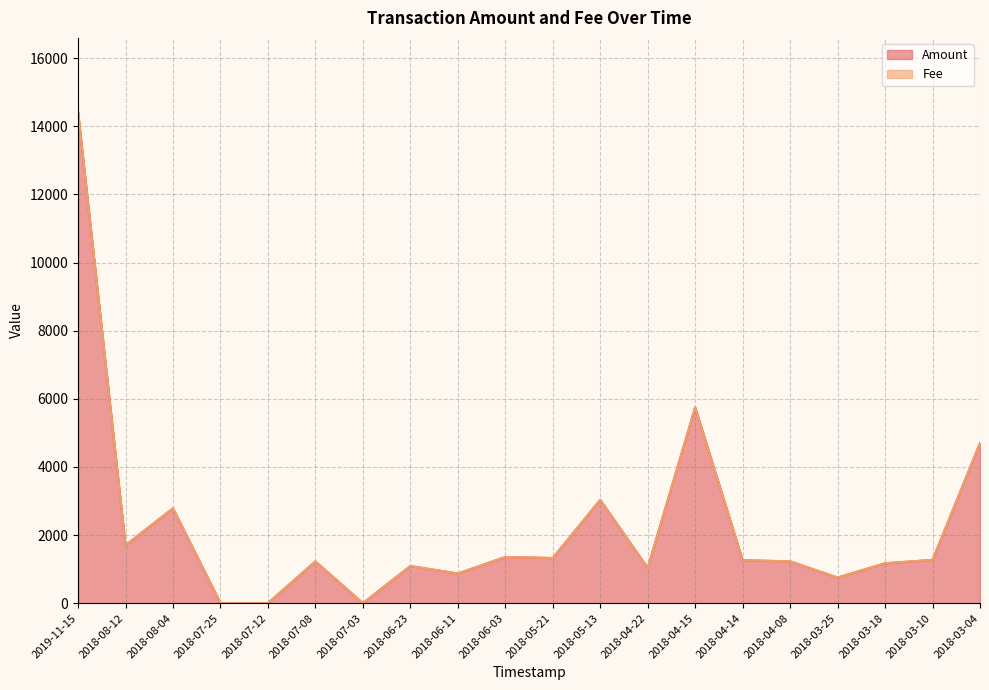

Reading left to right, what are all the values shown in this chart?

14431.6	1700.1	2785.1	0.0	0.0	1226.0	0.0	1090.5	870.1	1355.5	1325.0	3034.3	1037.5	5750.0	1261.8	1226.6	752.1	1171.1	1270.6	4700.0